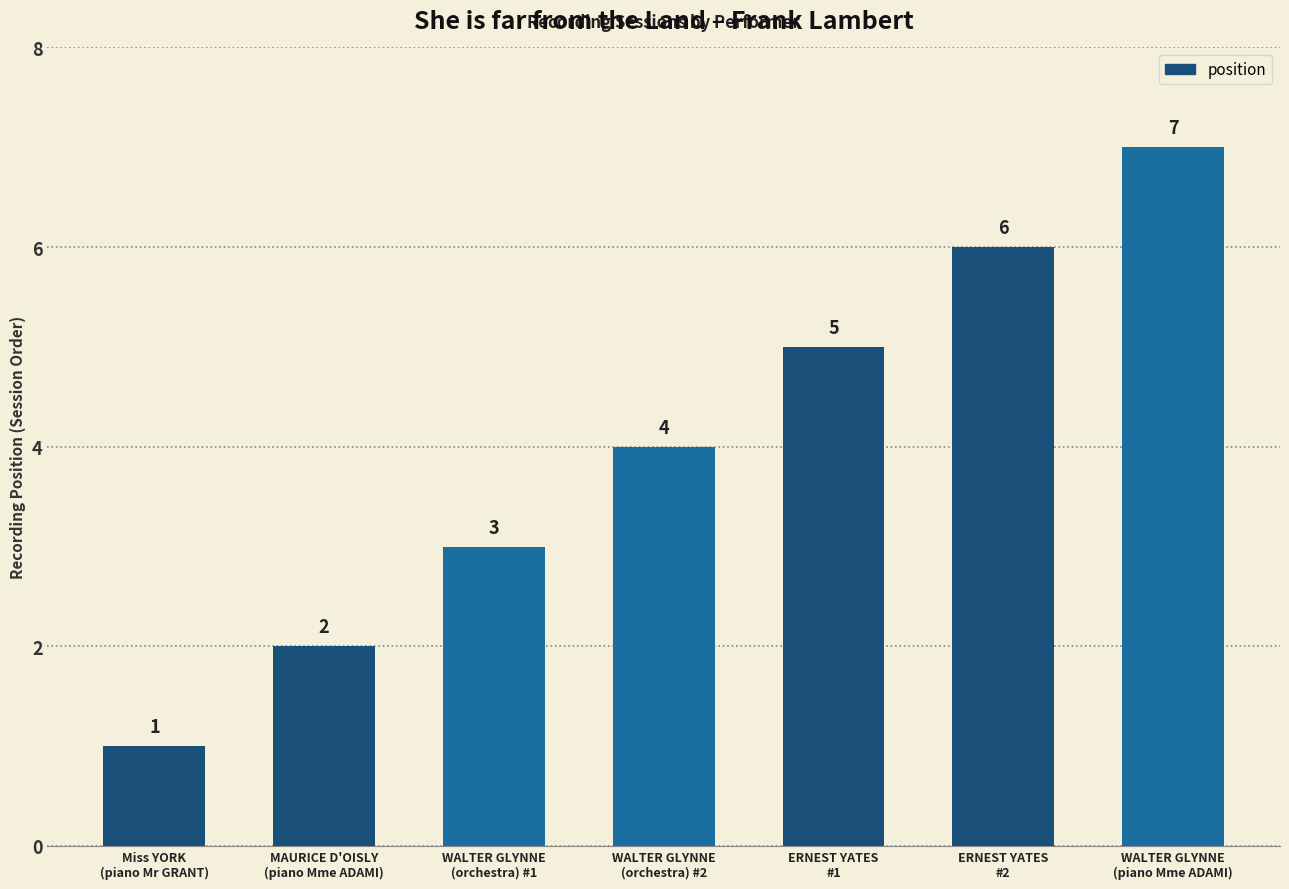

The value at MAURICE D'OISLY
(piano Mme ADAMI) is 2. True or false?

True